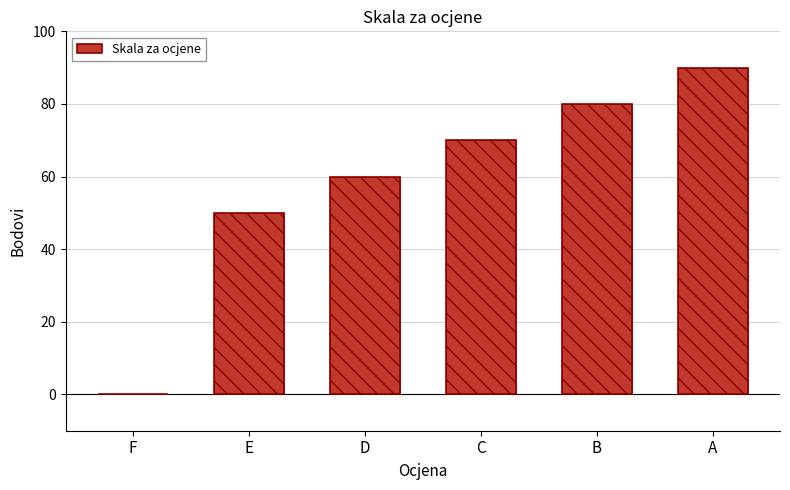

Reading left to right, transcribe all the data shown in this chart.

0	50	60	70	80	90